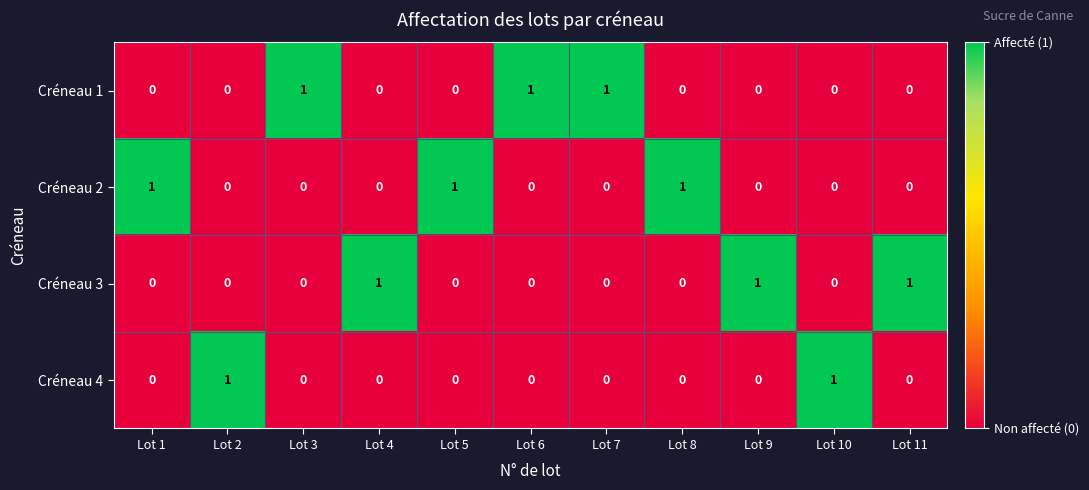

True or false: Créneau 2 has a value of -1 at Lot 3.

False